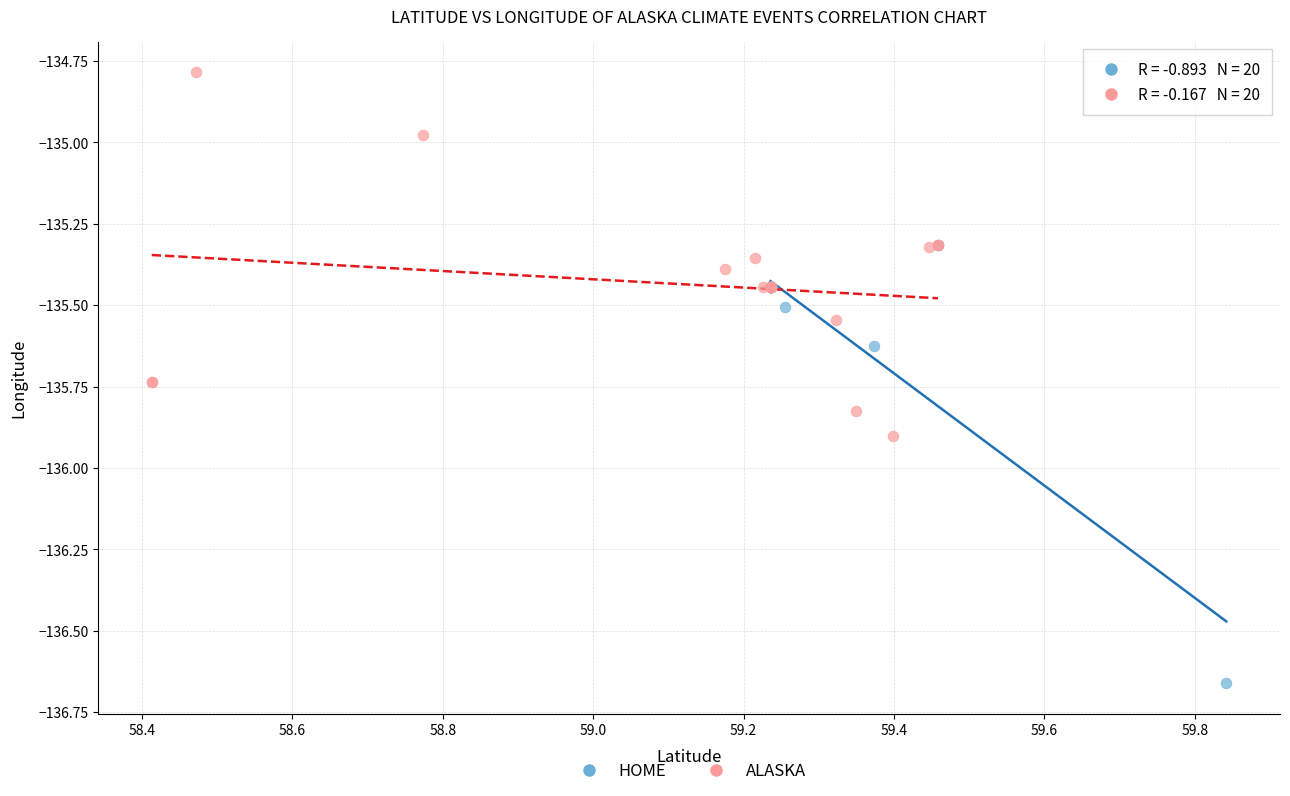

Which series contains the lowest Y value?

HOME